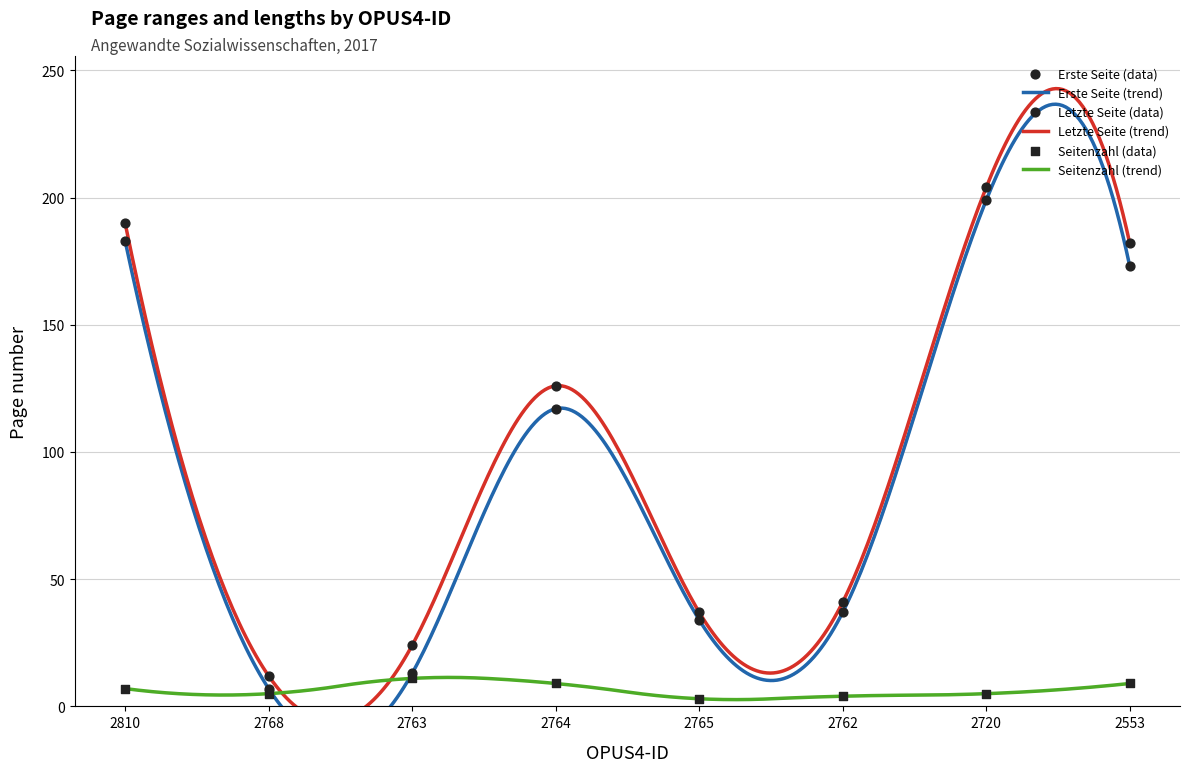

Which series reaches the minimum Y coordinate?

Seitenzahl